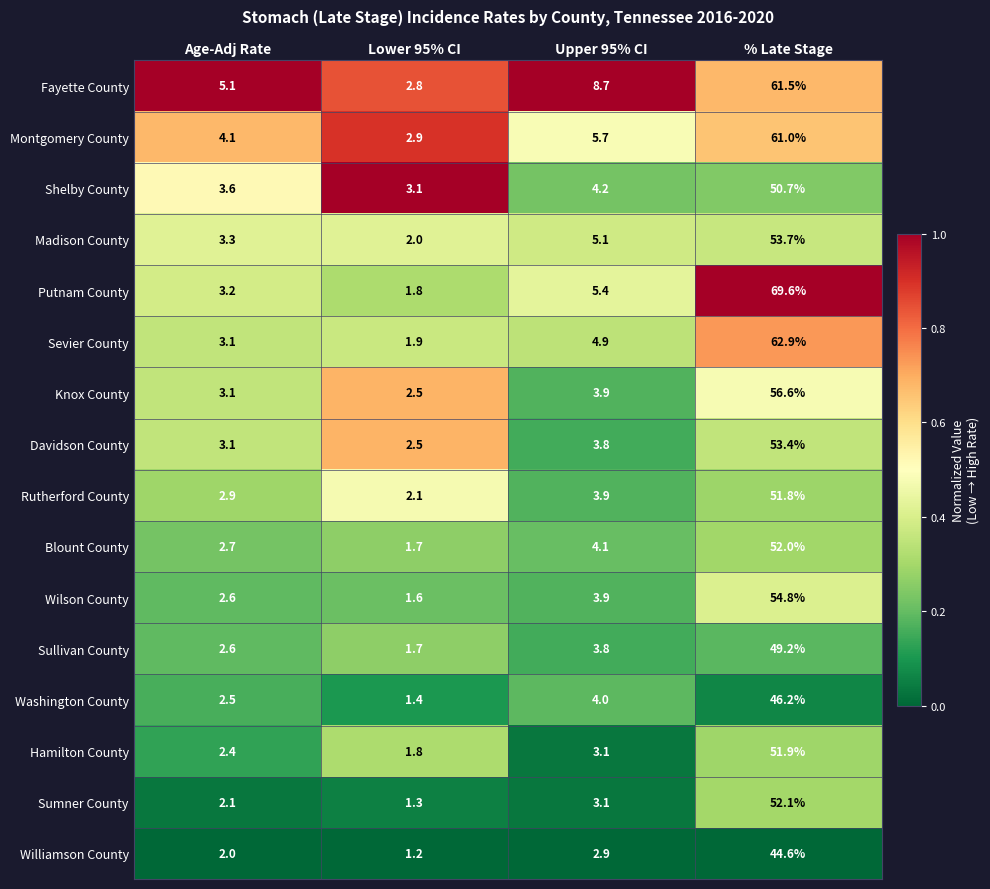

Which category has the highest value across all series?

% Late Stage